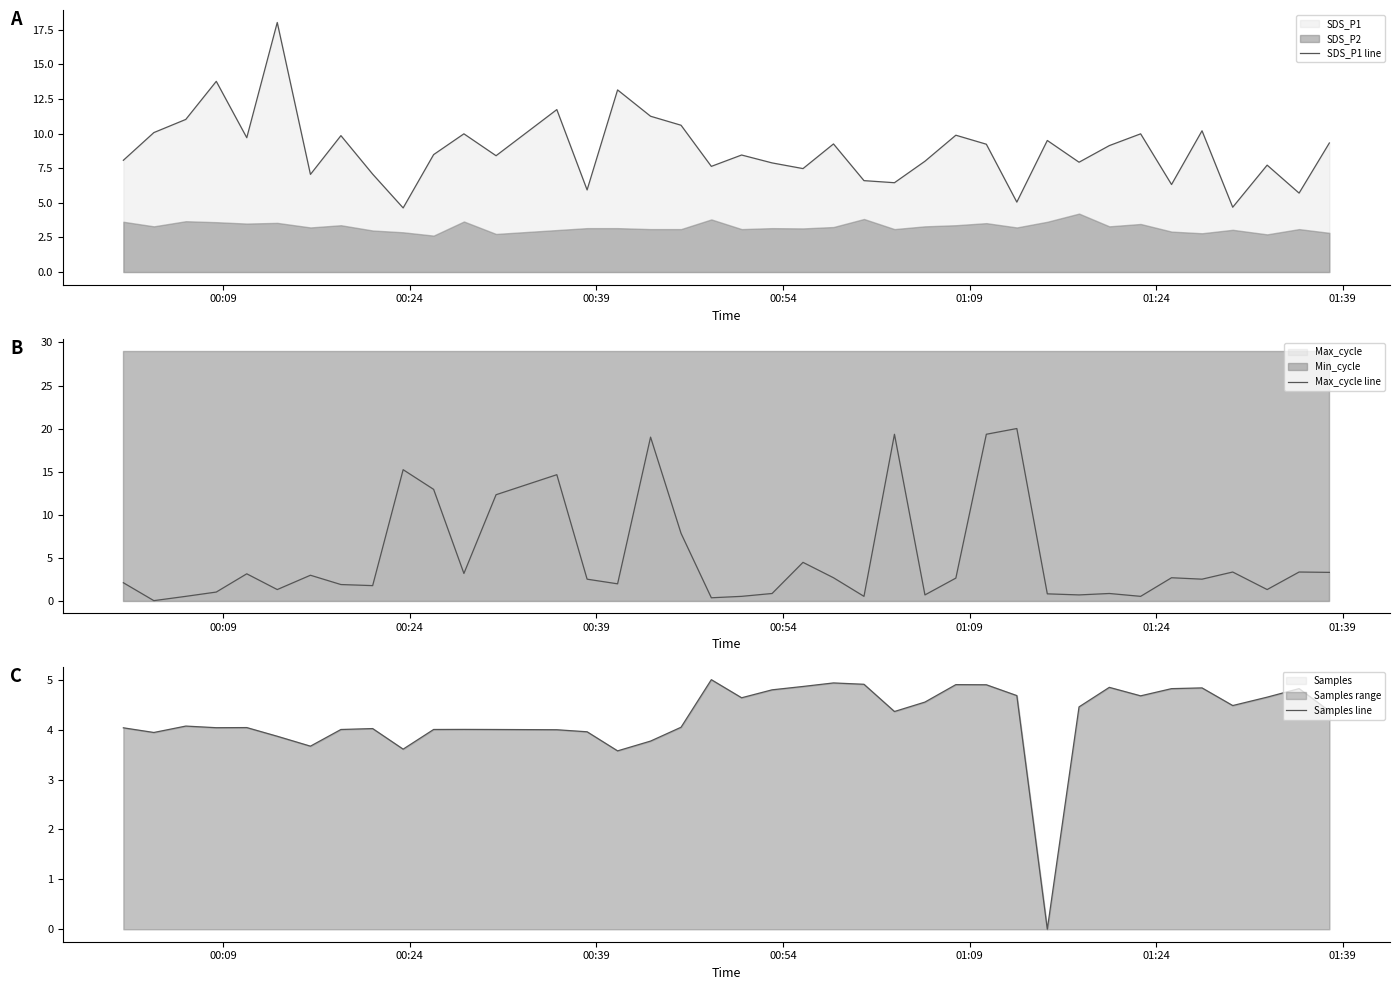

Does the chart display data point markers on the line(s)?

No